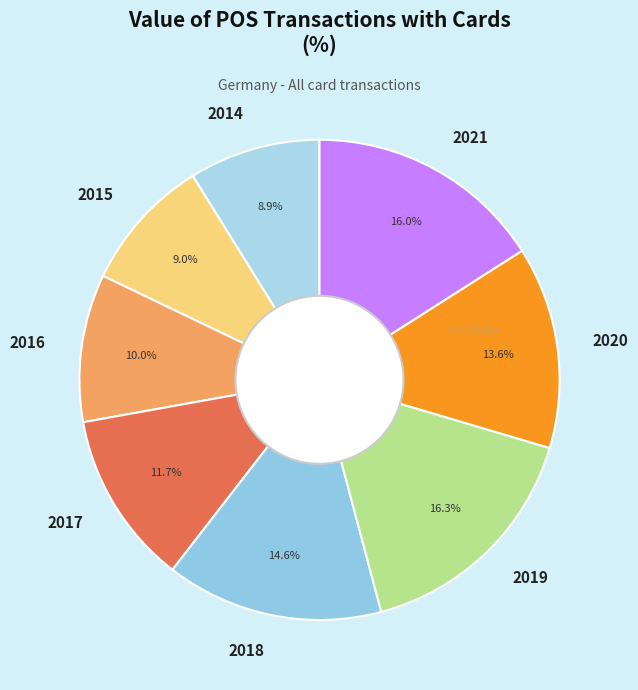

True or false: 2020 accounts for 4% of the total.

False